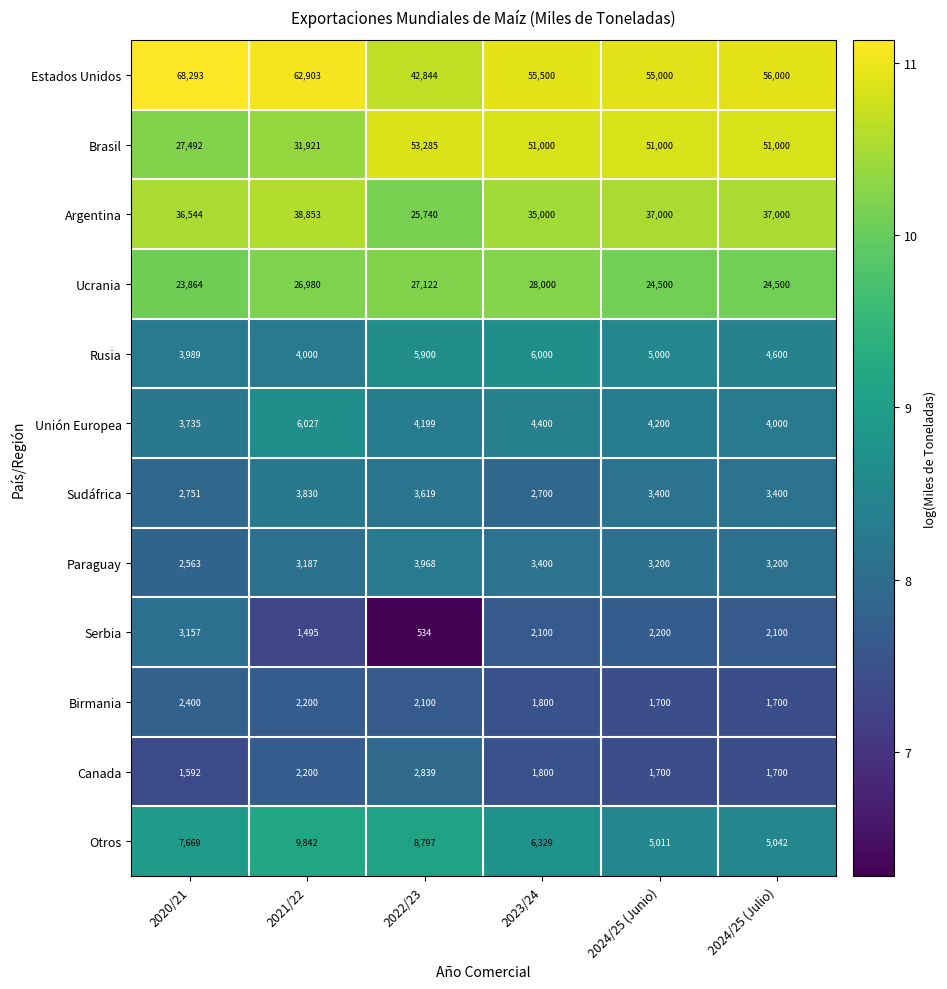

List the labels in order of Estados Unidos value, smallest first.

2022/23, 2024/25 (Junio), 2023/24, 2024/25 (Julio), 2021/22, 2020/21